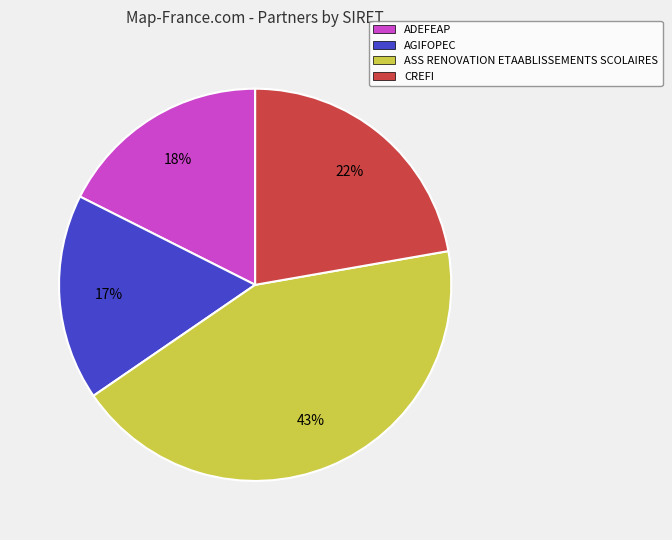

How many slices are in this pie chart?

4